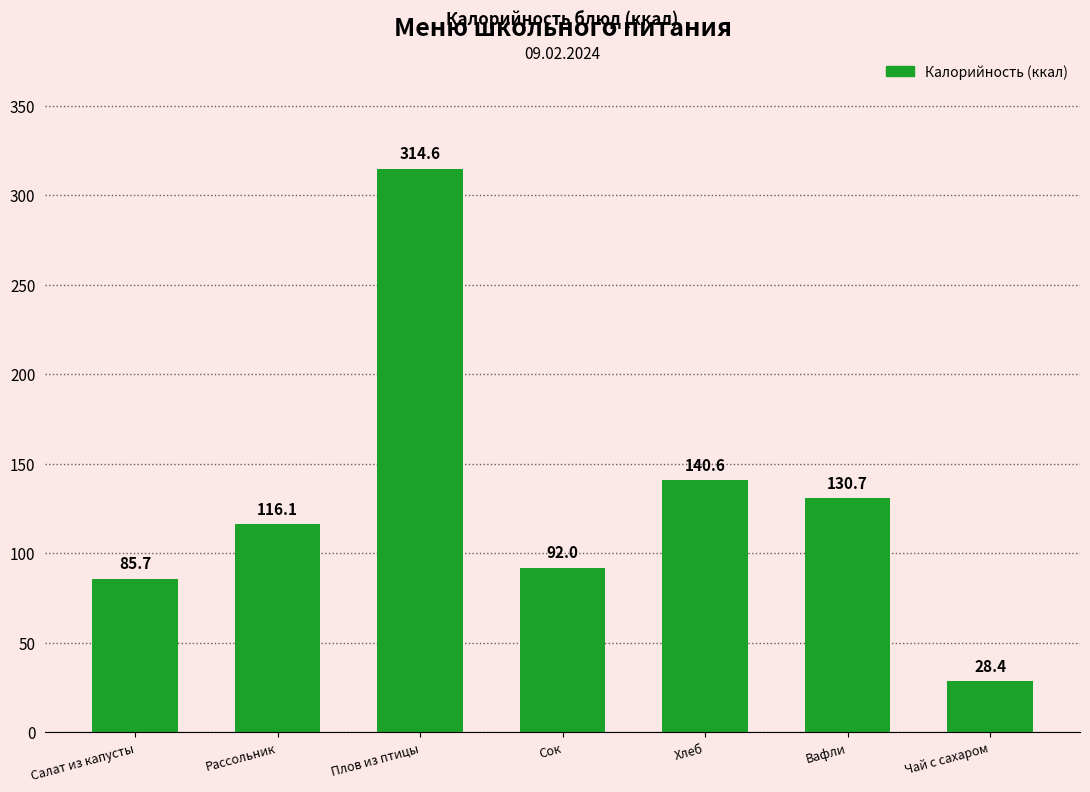

List the labels in order of value, smallest first.

Чай с сахаром, Салат из капусты, Сок, Рассольник, Вафли, Хлеб, Плов из птицы